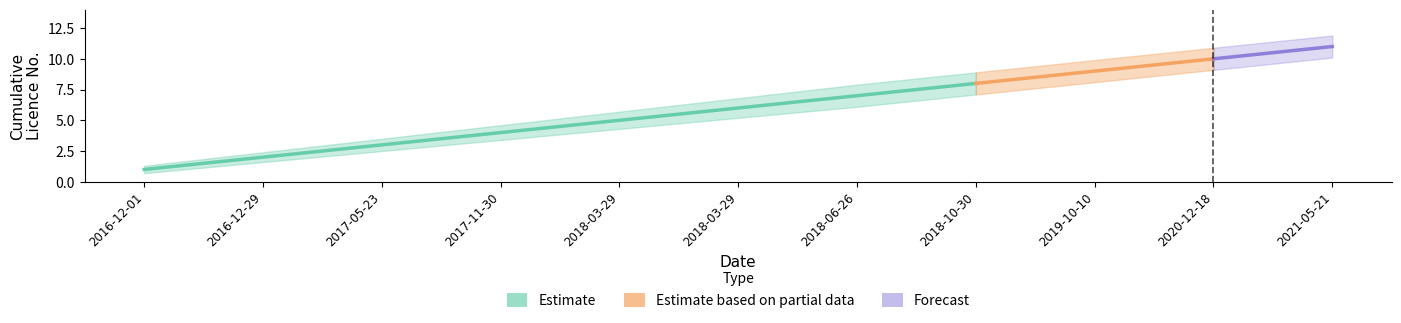

What is the average value of the Upper Bound series?

6.7